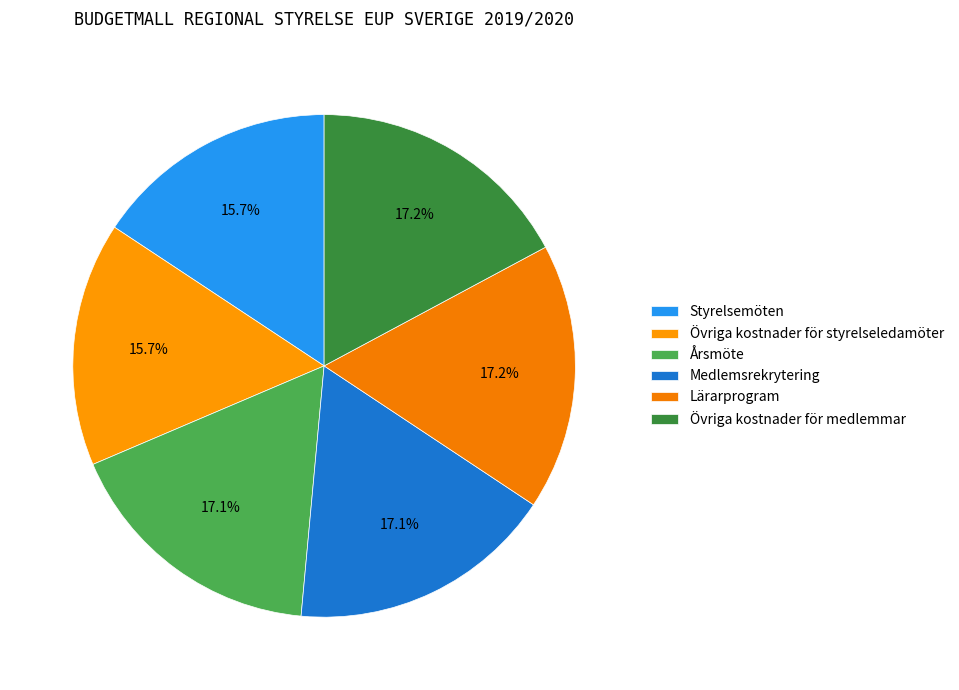

Is it true that Medlemsrekrytering is 26% of the pie?

False